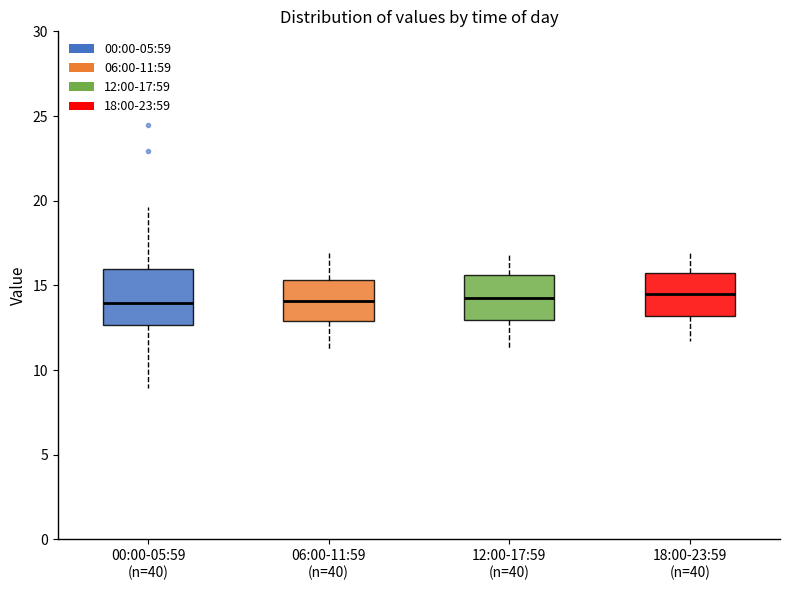

Reading left to right, transcribe this box plot: for each box, give where its median line is, the range the box spans, and where its two whiskers end, as read against the y-axis. The values are not printed on the chart, so give them approximately, as read against the axis.

00:00-05:59 (n=40): median 14.0, box 12.5 to 16.0, whiskers 9.0 to 19.5
06:00-11:59 (n=40): median 14.0, box 13.0 to 15.5, whiskers 11.0 to 17.0
12:00-17:59 (n=40): median 14.5, box 13.0 to 15.5, whiskers 11.5 to 17.0
18:00-23:59 (n=40): median 14.5, box 13.0 to 15.5, whiskers 11.5 to 17.0